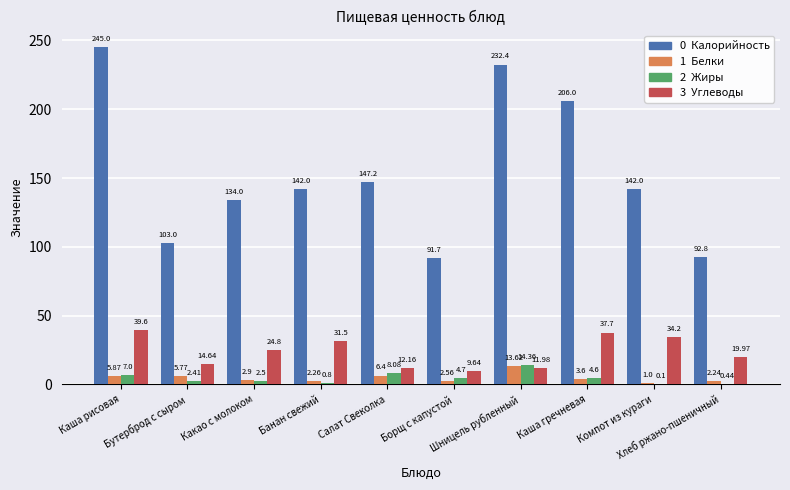

What is the label of the 4th bar from the right?

Шницель рубленный